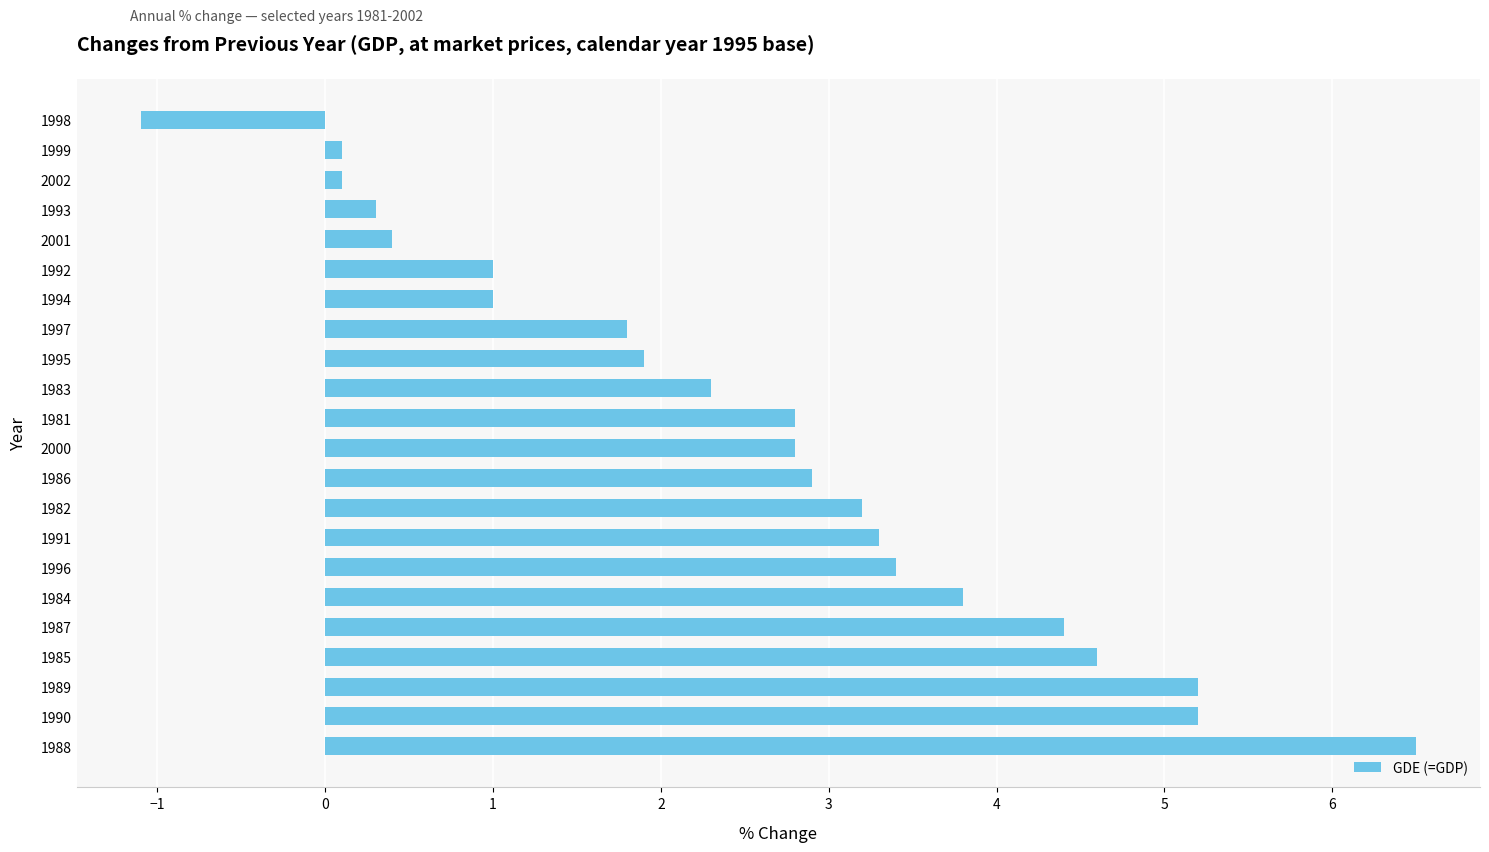

What is the ratio of the value at 1994 to the value at 1986?

0.3